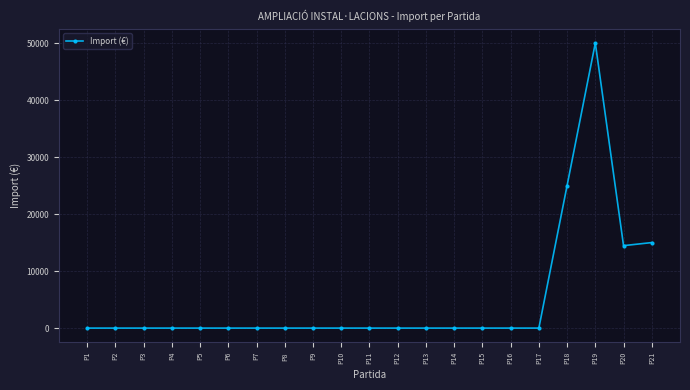

Reading left to right, what are all the values shown in this chart?

P1=0	P2=0	P3=0	P4=0	P5=0	P6=0	P7=0	P8=0	P9=0	P10=0	P11=0	P12=0	P13=0	P14=0	P15=0	P16=0	P17=0	P18=25000	P19=50000	P20=14460	P21=15000